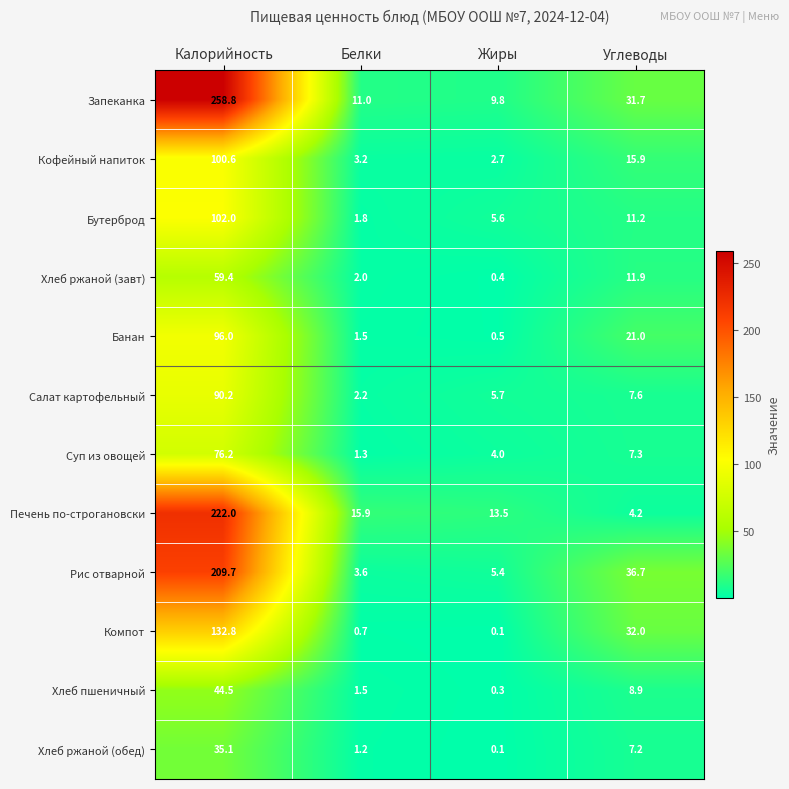

What is the total value across all series at Жиры?

48.1